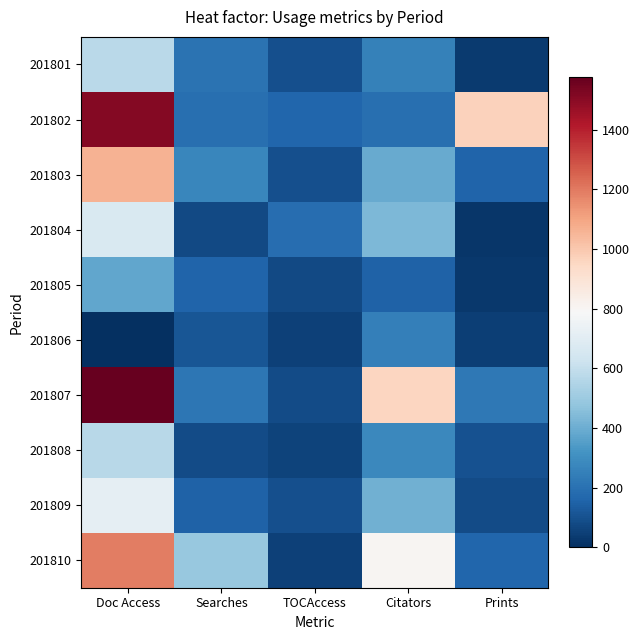

Rank the series at Searches from lowest to highest value.

201804, 201808, 201806, 201809, 201805, 201802, 201801, 201807, 201803, 201810